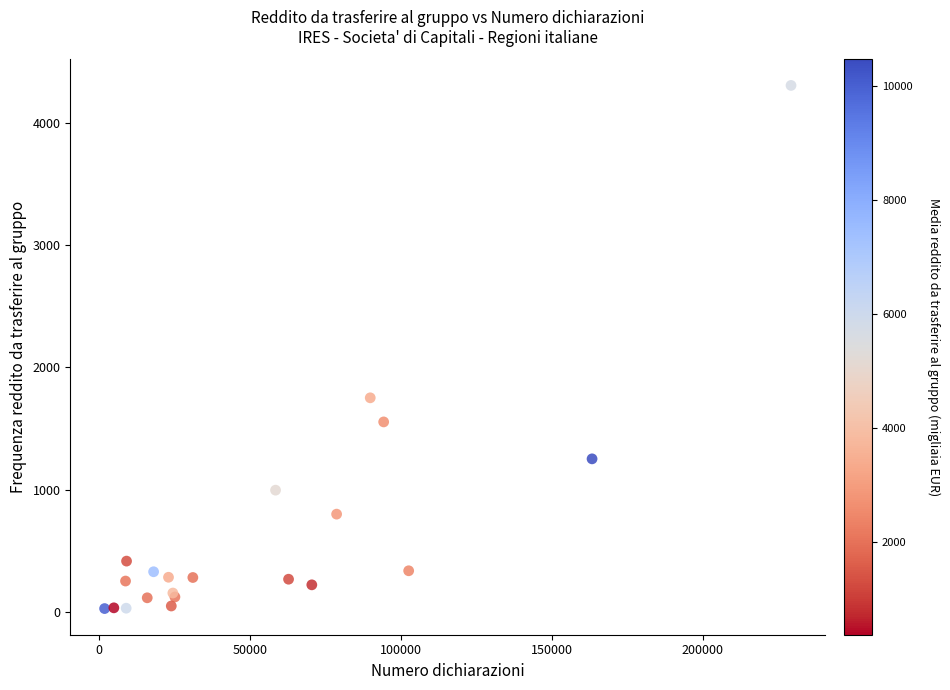

What Y value in the scatter plot is closest to 2166?

1751